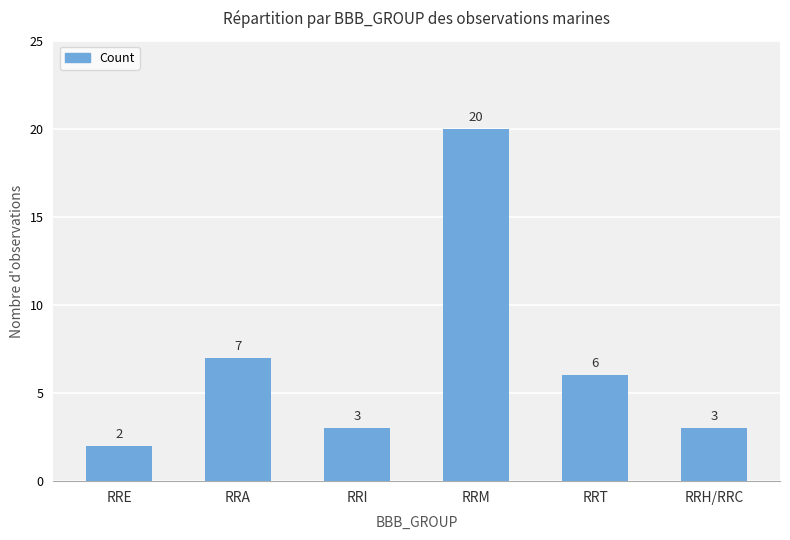

Read the value at RRA, to the nearest 10.

10